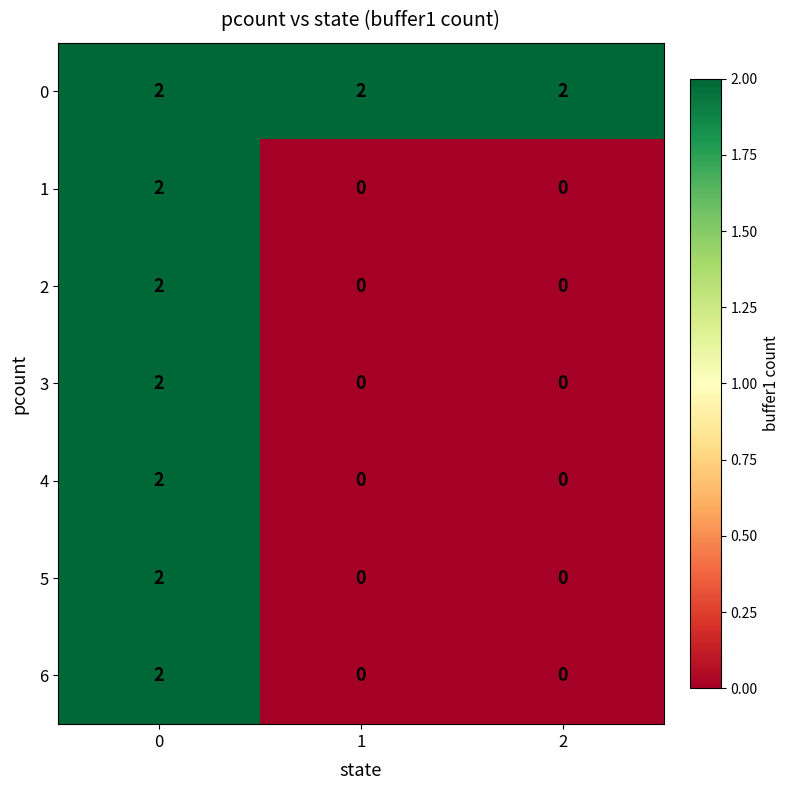

How many categories are shown in the chart?

3